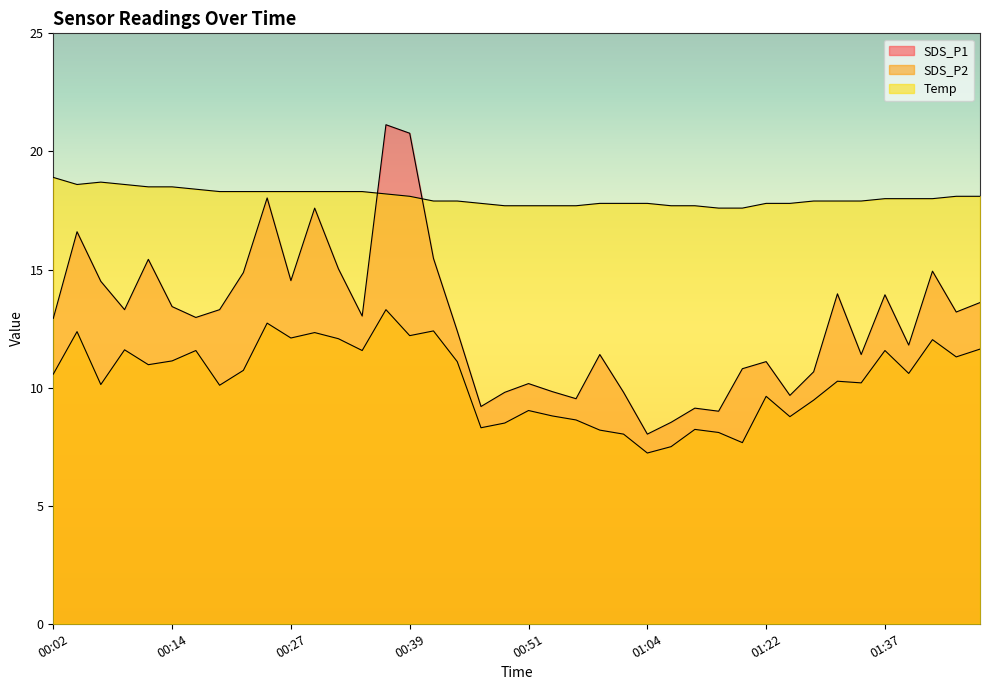

Count the number of categories in the chart.

40